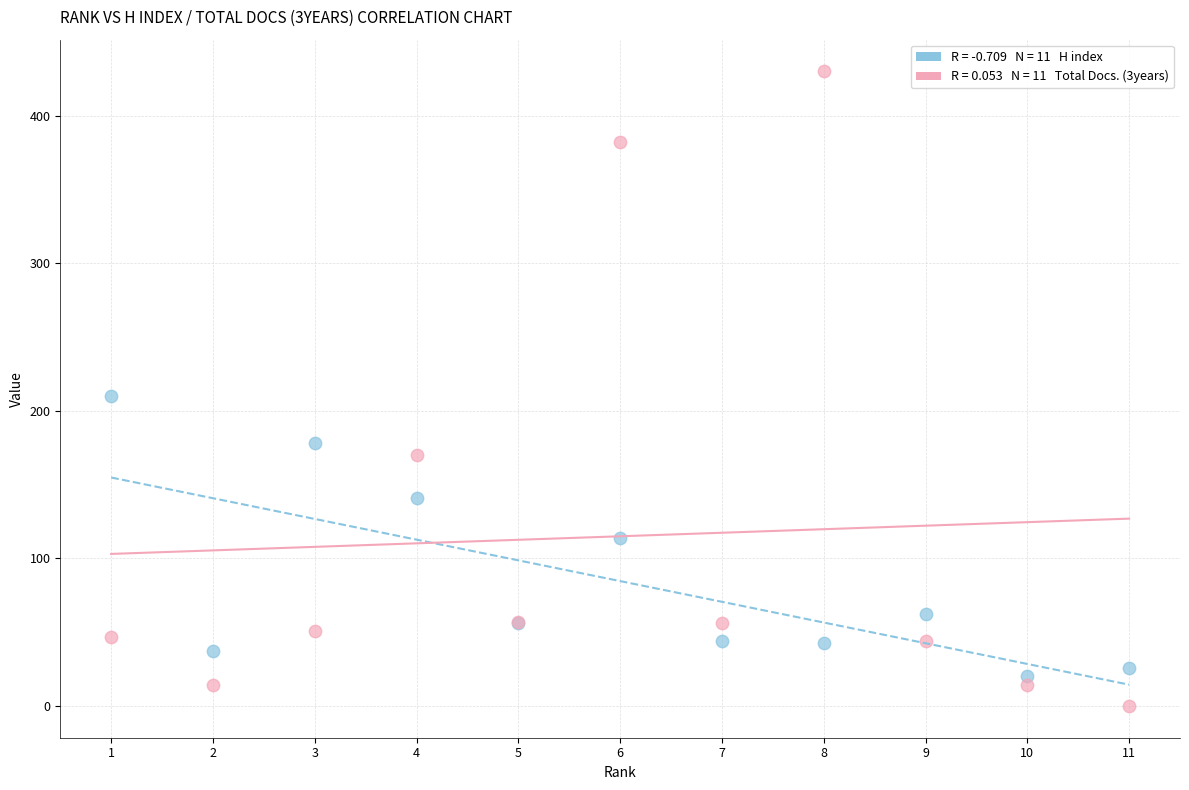

Across all series, what Y value is closest to 215?

210